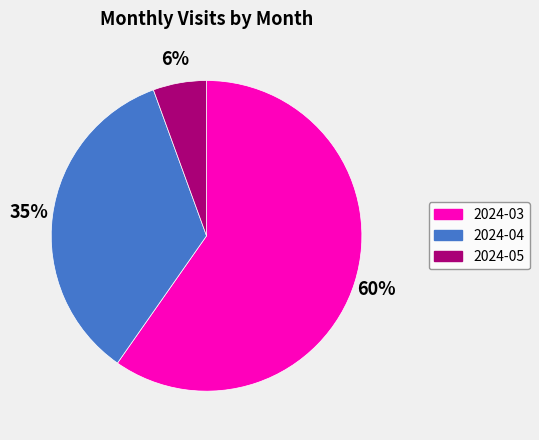

Which slice is the largest?

2024-03